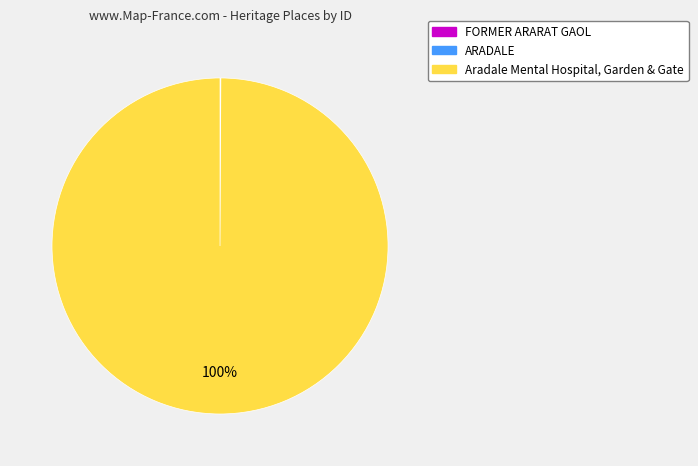

Which category has the biggest portion of the pie?

Aradale Mental Hospital, Garden & Gate